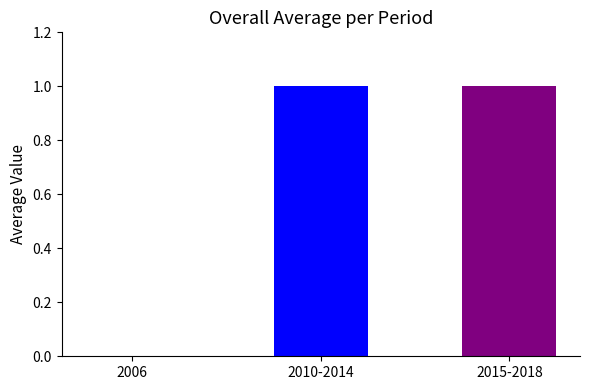

Reading right to left, extract all data points from this chart.

2015-2018=1	2010-2014=1	2006=0